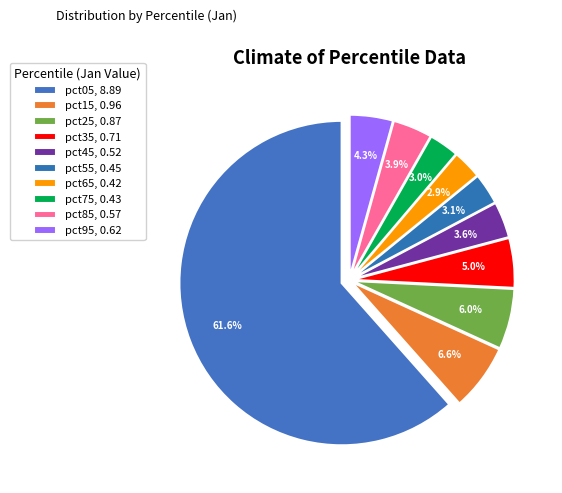

The pct35 slice represents 5% of the pie. True or false?

True